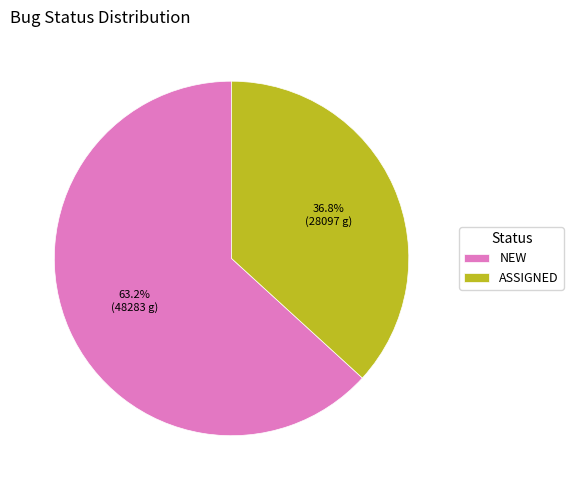

To the nearest percent, what portion does ASSIGNED represent?

37%